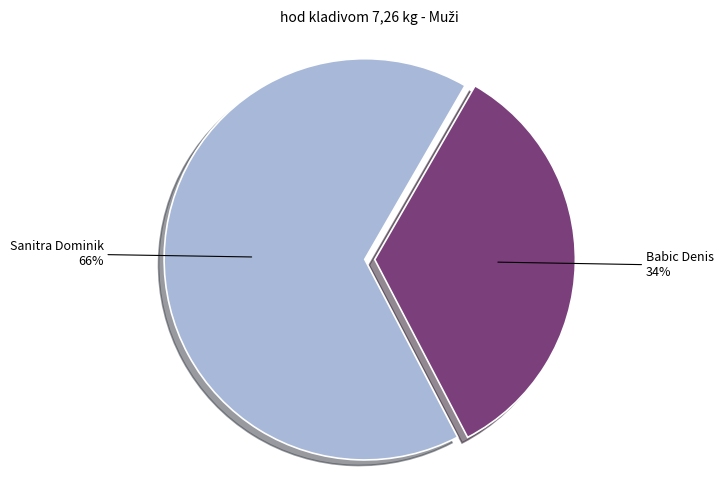

What is the smallest slice in the pie chart?

Babic Denis